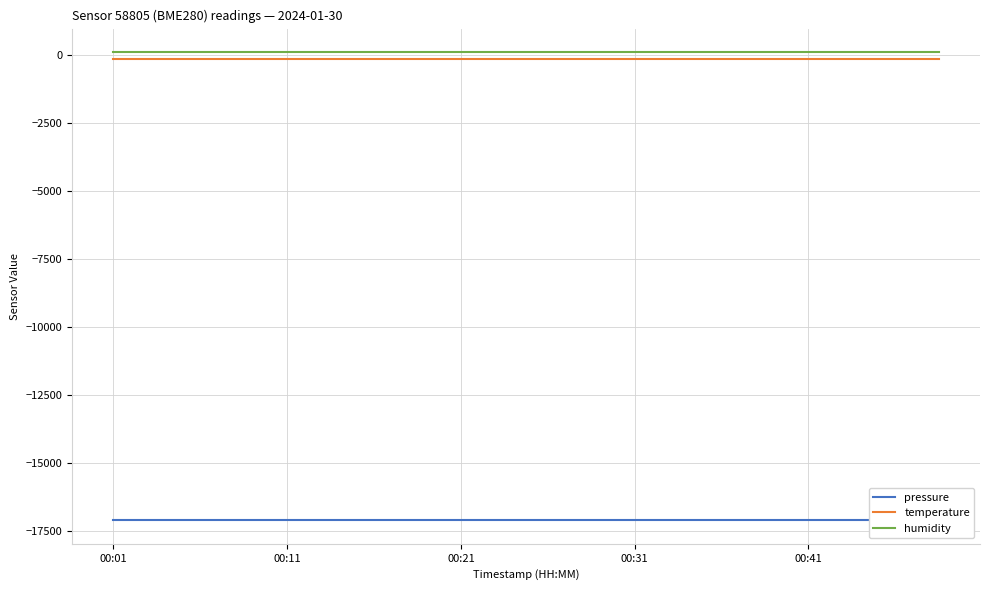

True or false: pressure and humidity intersect in this chart.

False